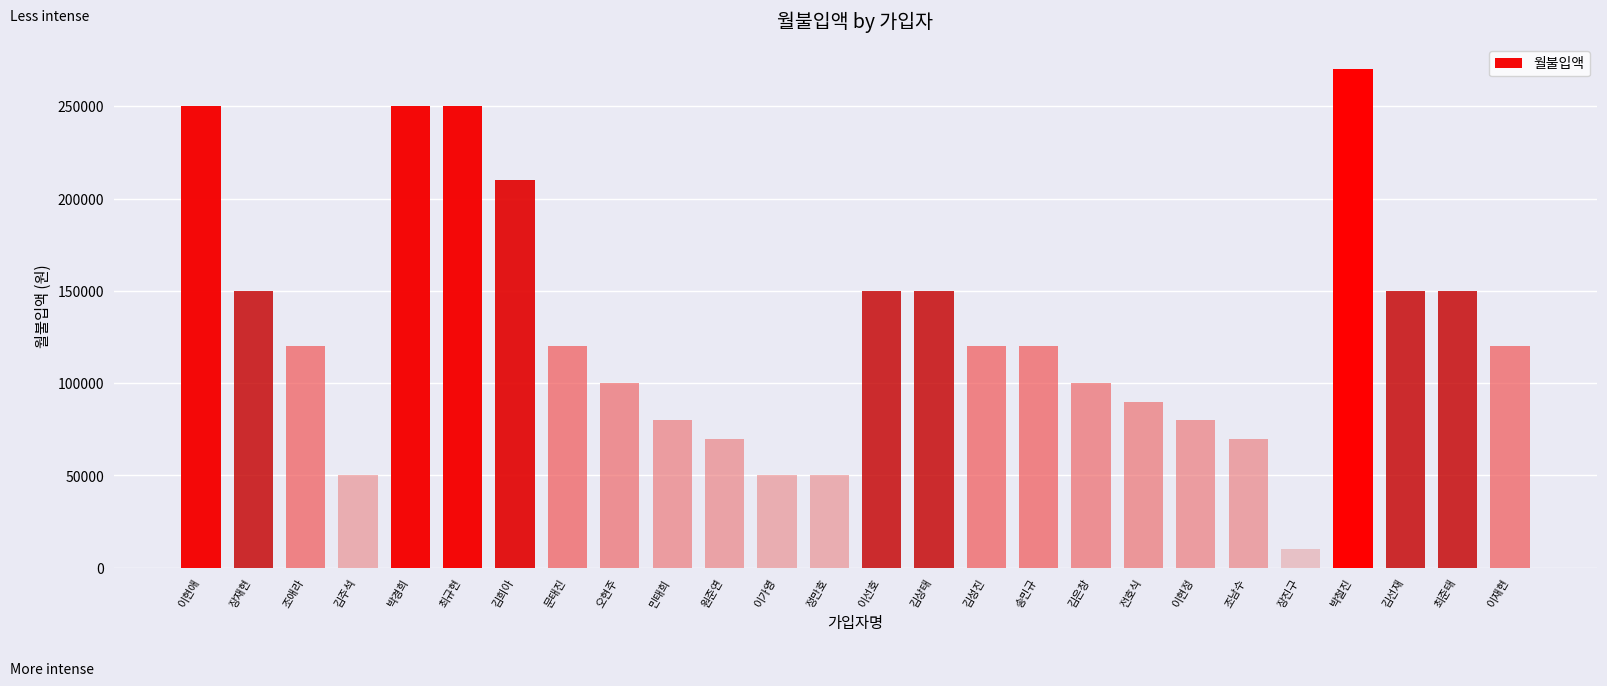

What is the average value?

128077